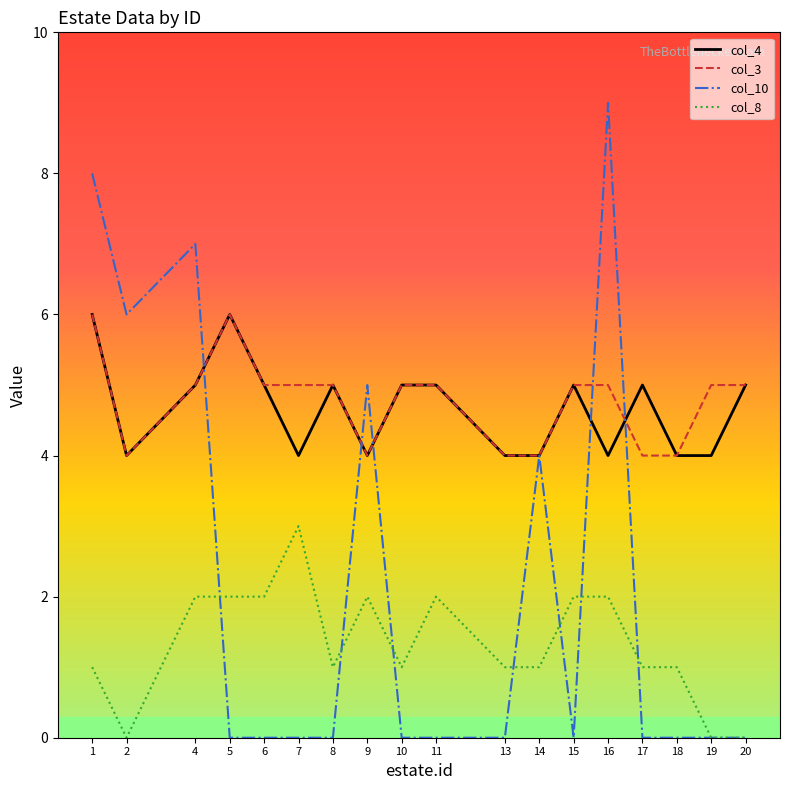

What is the total value across all series at 5?

14